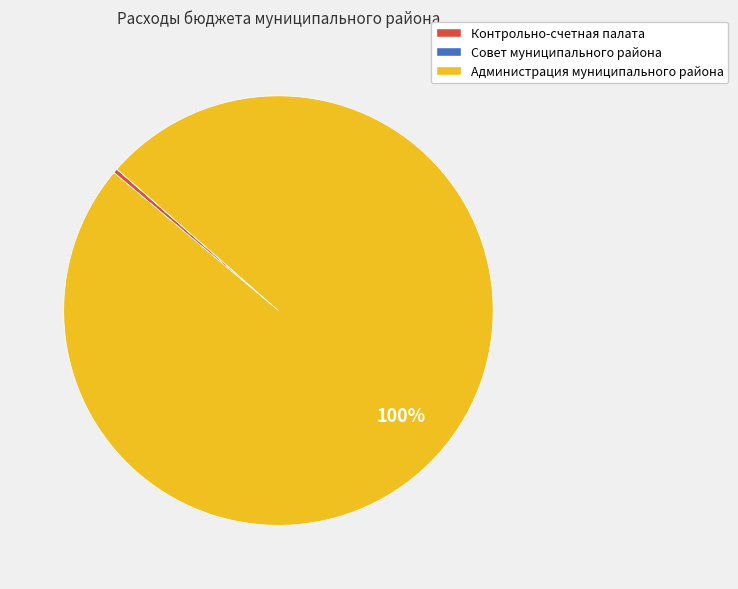

Combined, do Контрольно-счетная палата and Администрация муниципального района account for over 50%?

Yes